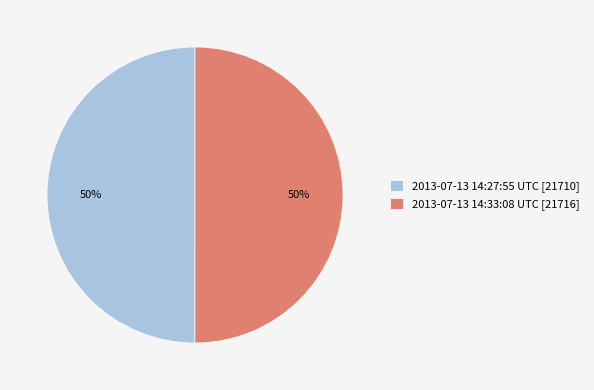

What percentage is the 2013-07-13 14:27:55 UTC slice, to the nearest percent?

50%